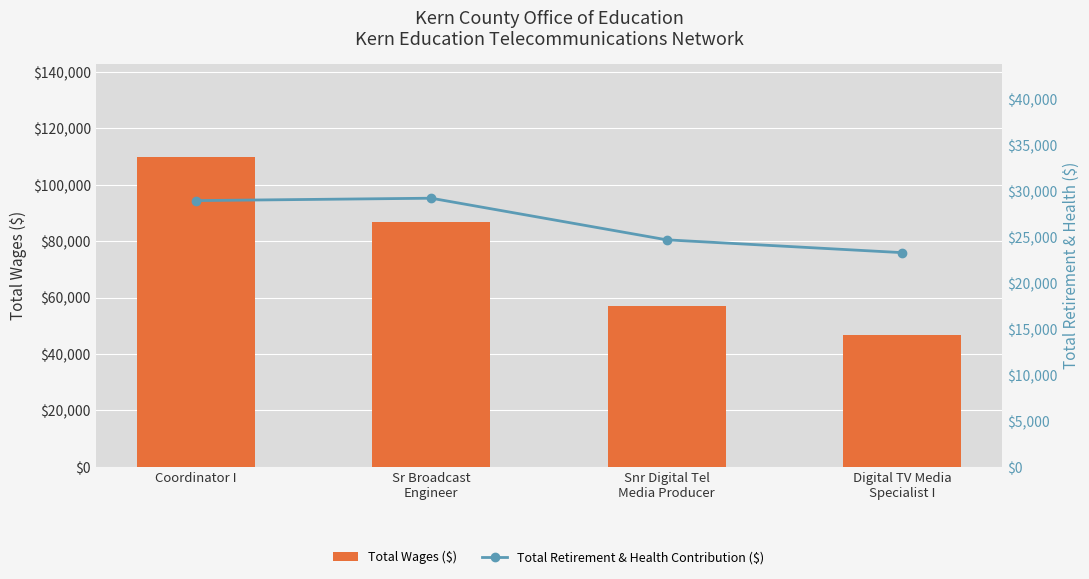

What is the label of the 4th bar from the left?

Digital TV Media
Specialist I